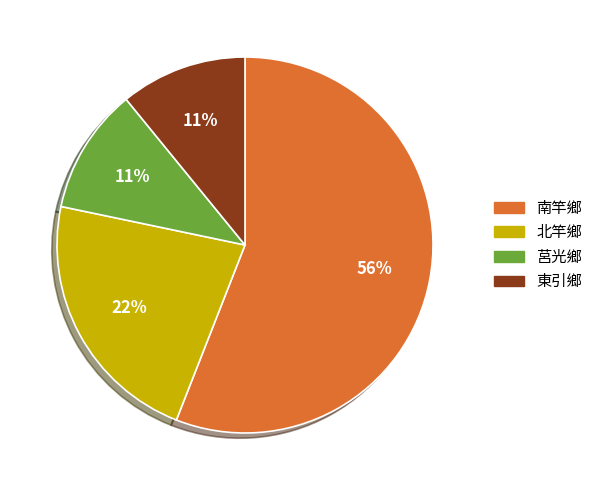

To the nearest percent, what percentage of the pie is 莒光鄉?

11%